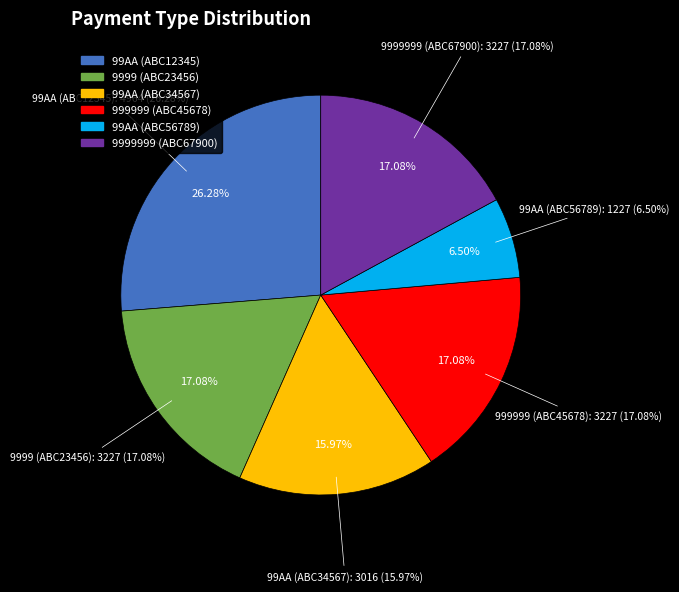

Do 99AA (ABC34567) and 9999 (ABC23456) together represent more than half of the pie?

No